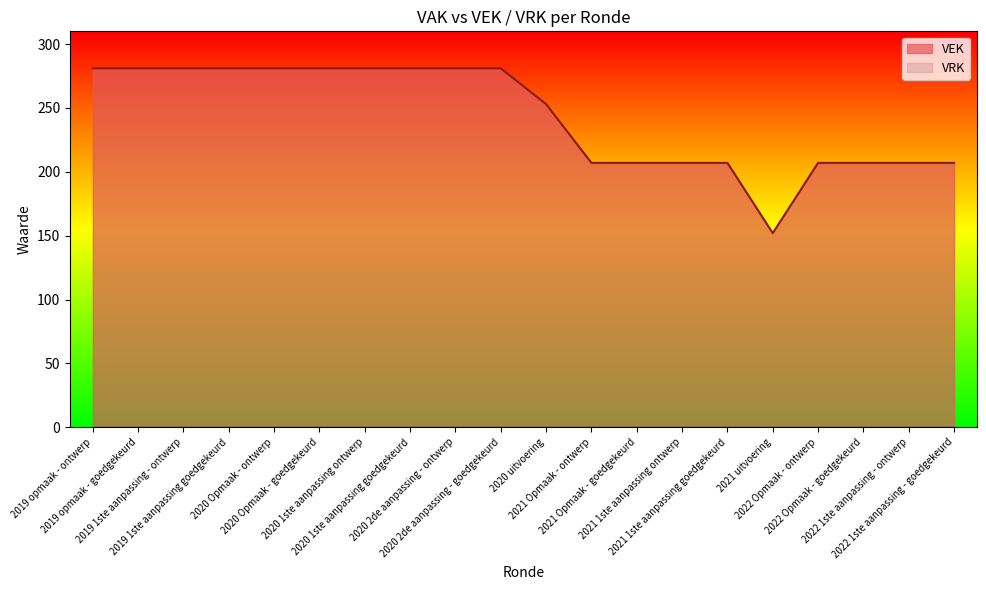

What is the smallest value displayed?

0